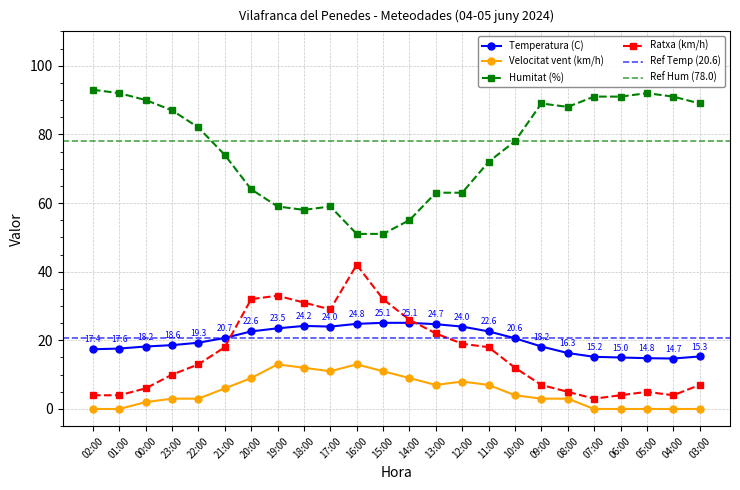

Rank the series by their maximum value, from lowest to highest.

Velocitat vent (km/h), Temperatura (C), Ratxa (km/h), Humitat (%)